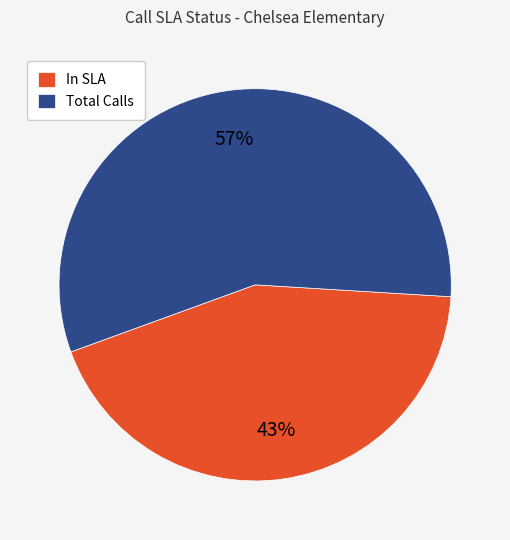

The Total Calls slice represents 63% of the pie. True or false?

False